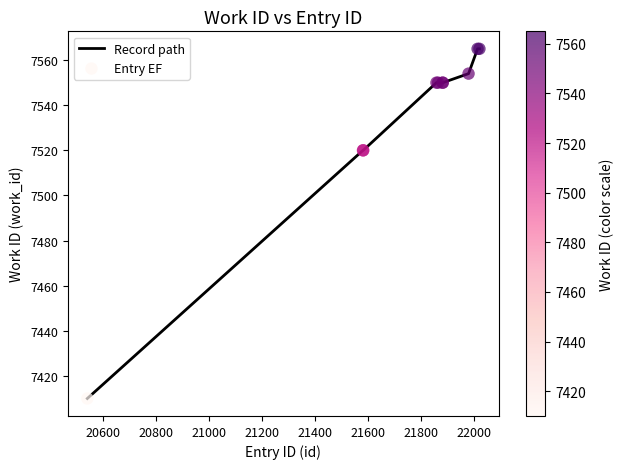

What is the difference between the maximum and minimum values?

155